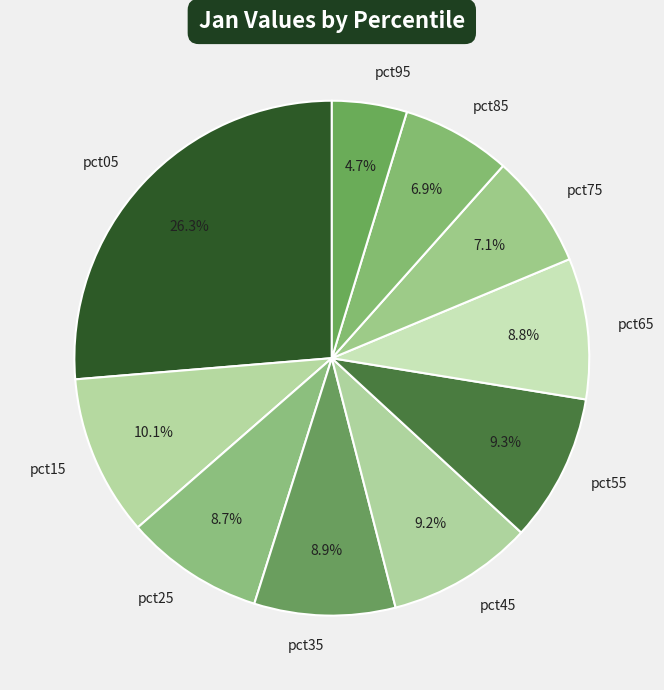

Is there a majority slice in this chart?

No